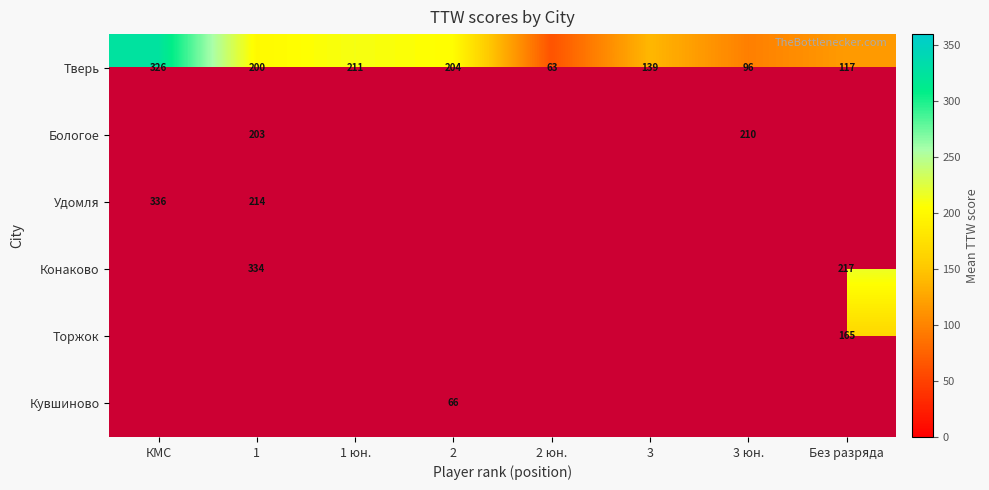

At which label does Тверь reach its peak?

КМС